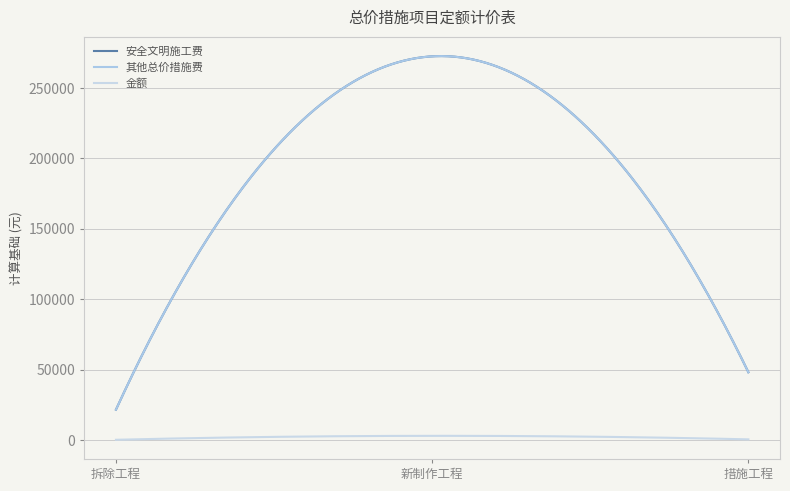

Is this an area chart (filled region under the line)?

No